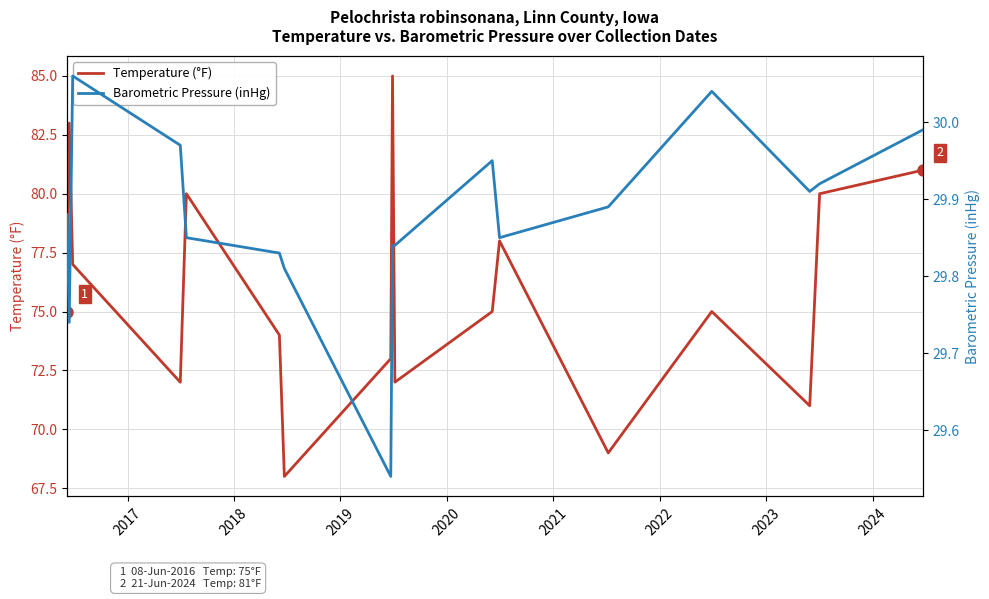

How many lines are shown in the chart?

2